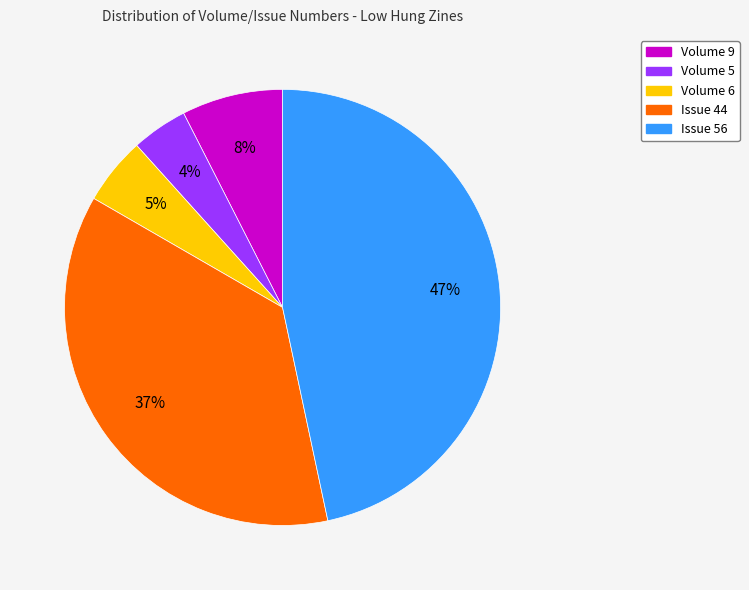

Which has a higher value, Issue 44 or Volume 5?

Issue 44